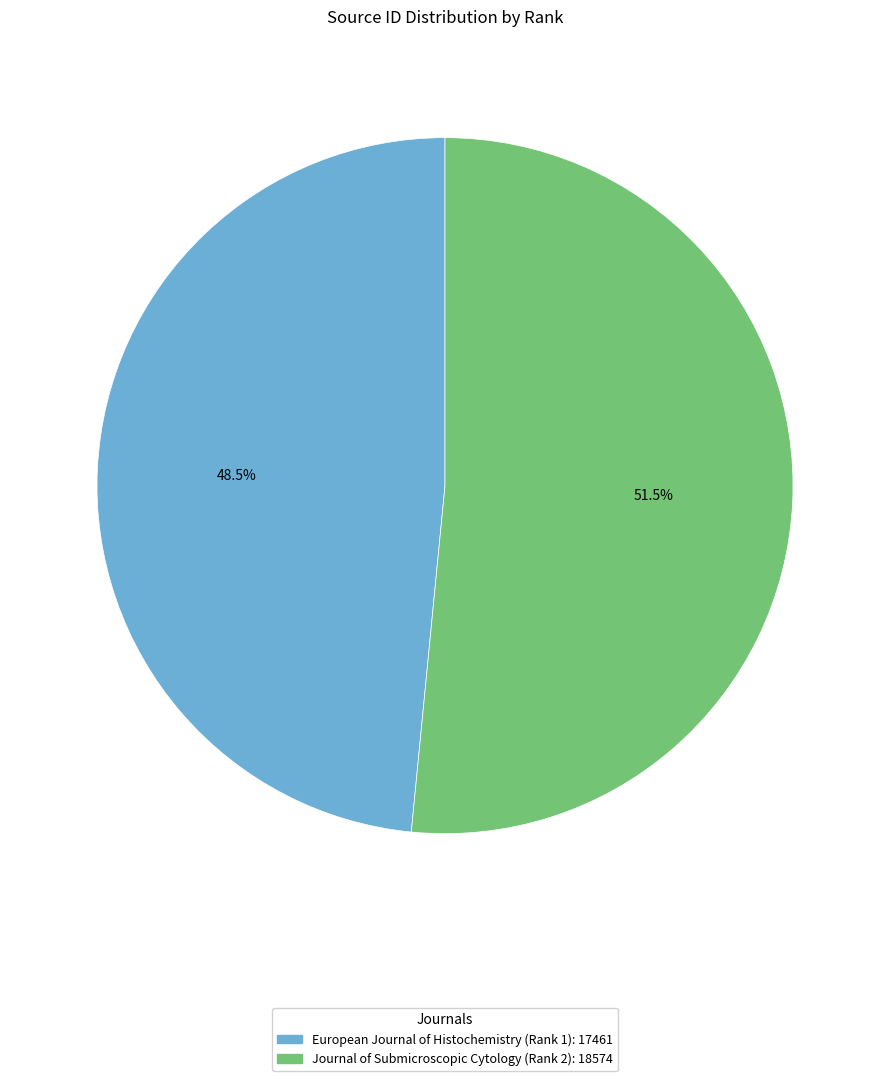

To the nearest percent, what is the average slice percentage?

50%